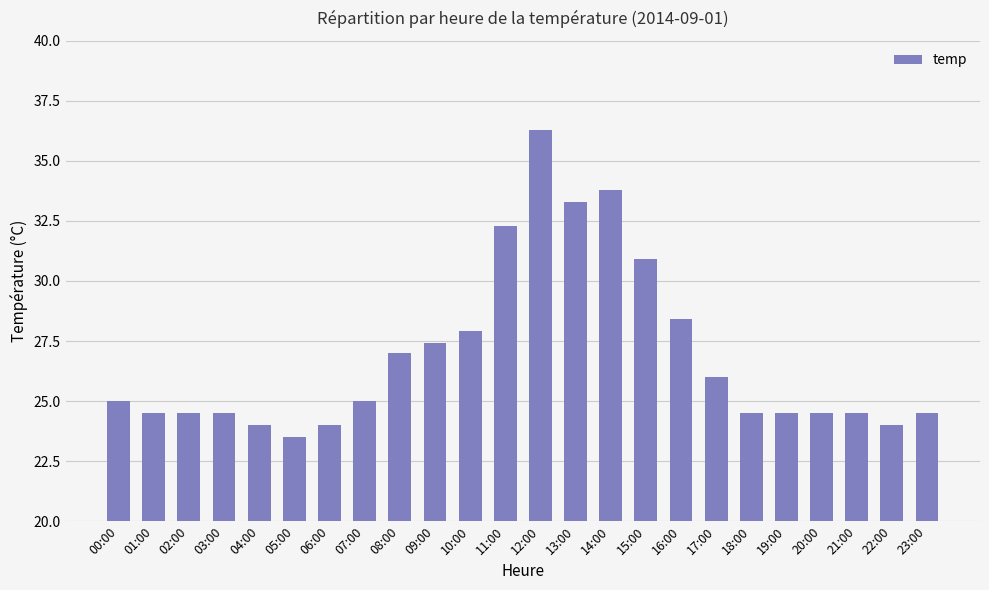

What is the minimum value shown in the chart?

23.5